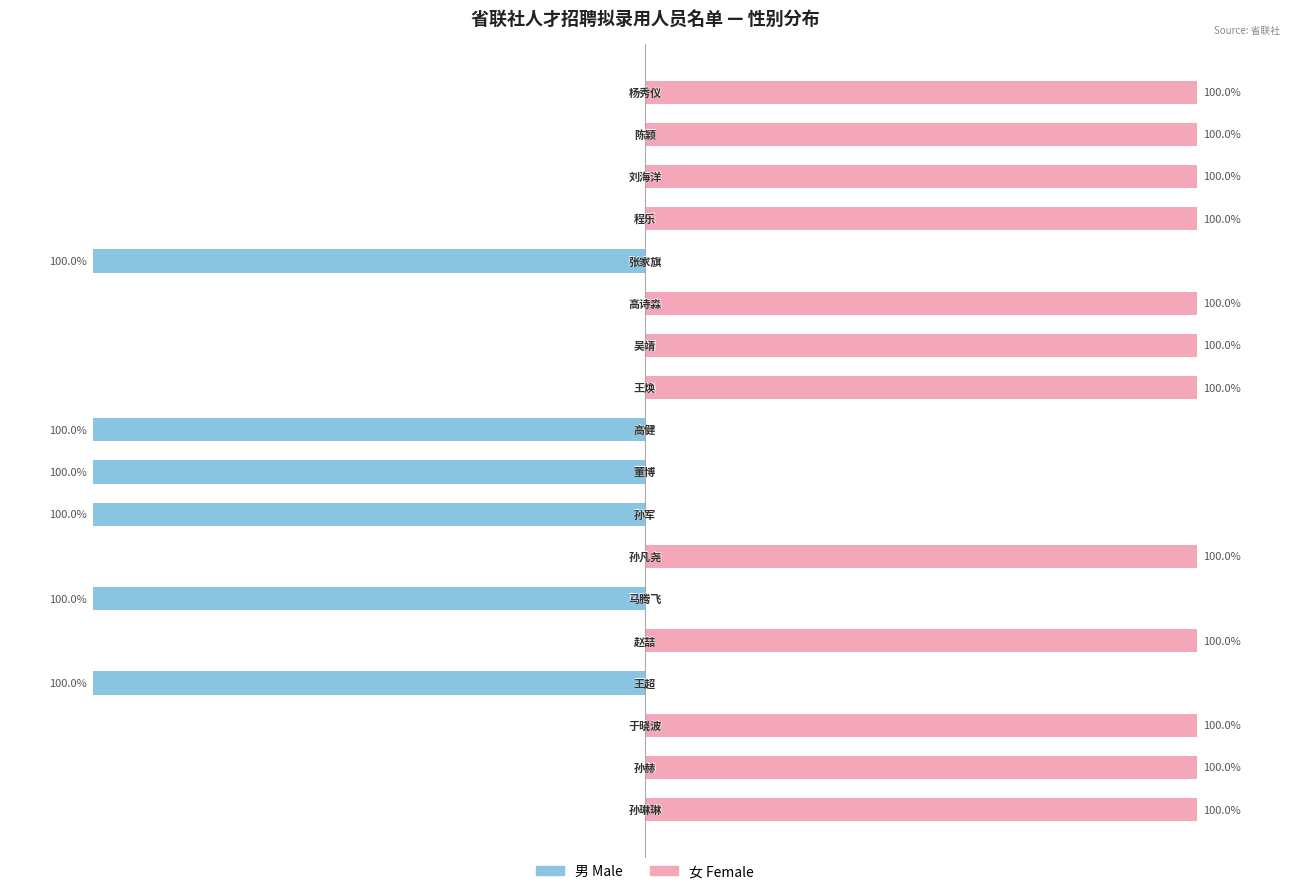

Reading left to right, transcribe all the data shown in this chart.

Male: 0=0	1=0	2=0	3=-100	4=0	5=-100	6=0	7=-100	8=-100	9=-100	10=0	11=0	12=0	13=-100	14=0	15=0	16=0	17=0
Female: 0=100	1=100	2=100	3=0	4=100	5=0	6=100	7=0	8=0	9=0	10=100	11=100	12=100	13=0	14=100	15=100	16=100	17=100